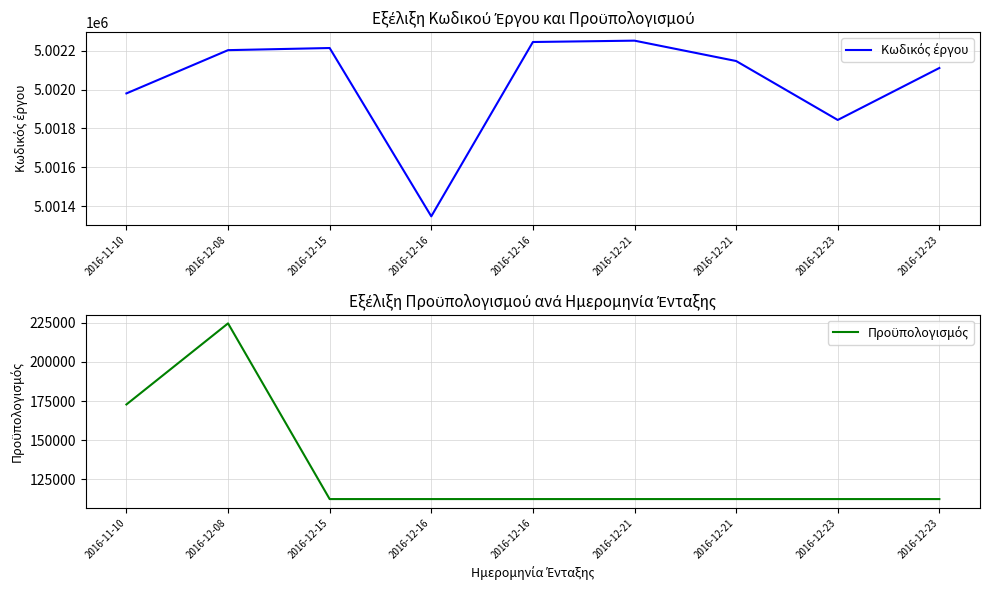

How many series are shown in this chart?

2